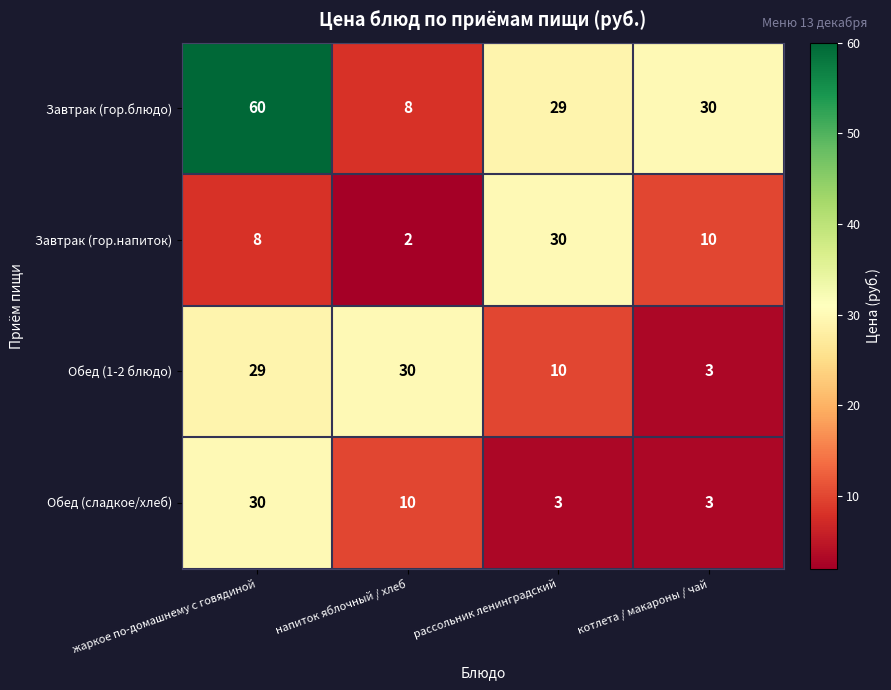

At how many categories does at least one series exceed 31?

1